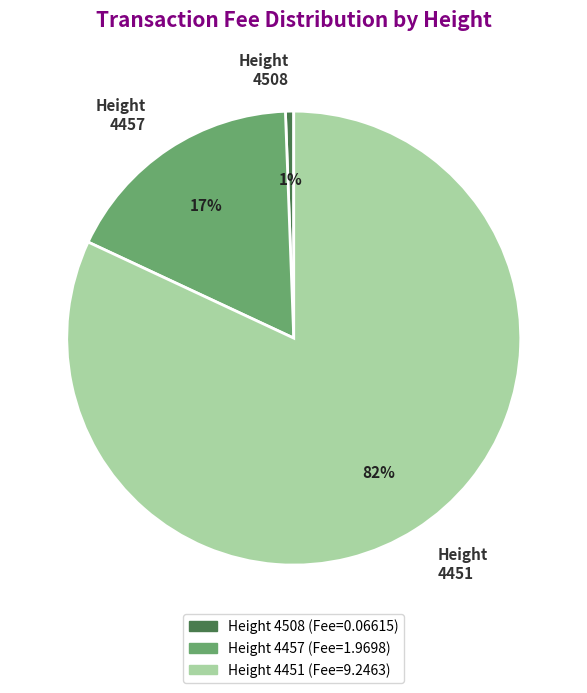

Which has a higher value, Height 4508 or Height 4457?

Height 4457